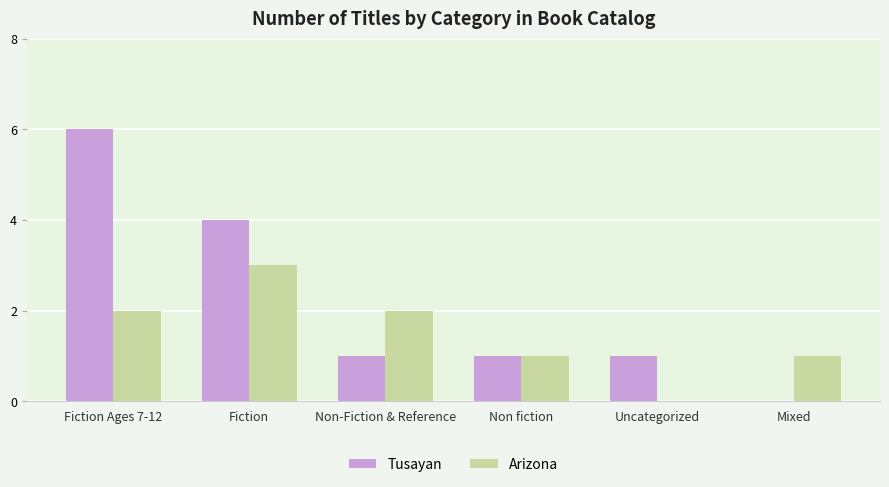

What is the sum of the Arizona values at Non fiction and Fiction Ages 7-12?

3